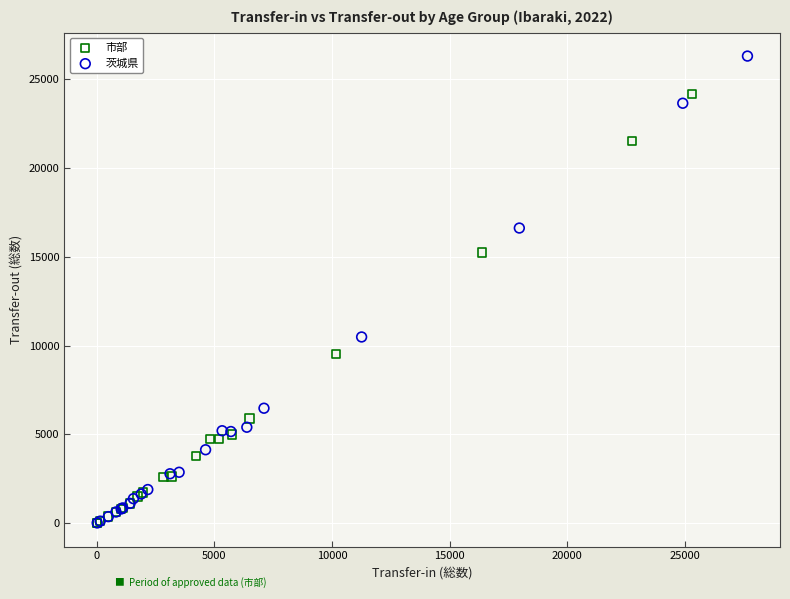

Which series contains the highest Y value?

茨城県